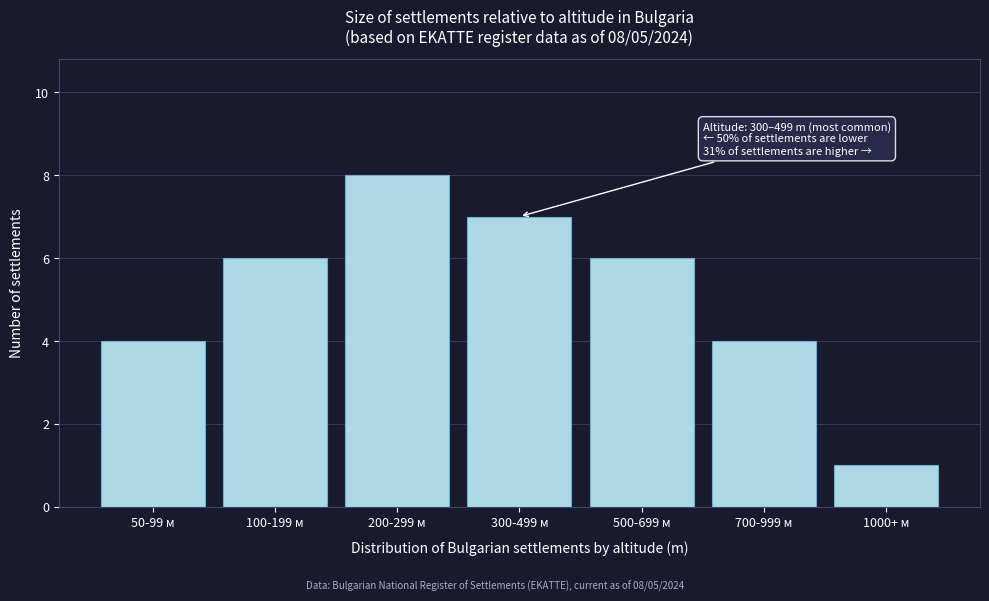

Reading left to right, transcribe all the data shown in this chart.

4	6	8	7	6	4	1